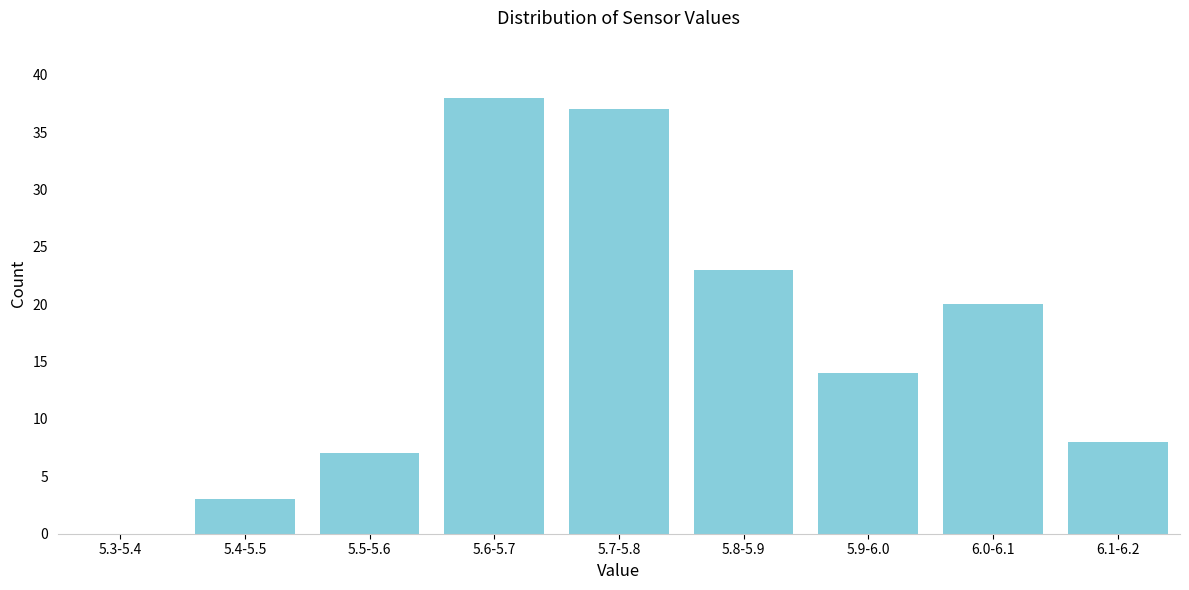

Reading right to left, what are all the values shown in this chart?

6.1-6.2=8	6.0-6.1=20	5.9-6.0=14	5.8-5.9=23	5.7-5.8=37	5.6-5.7=38	5.5-5.6=7	5.4-5.5=3	5.3-5.4=0